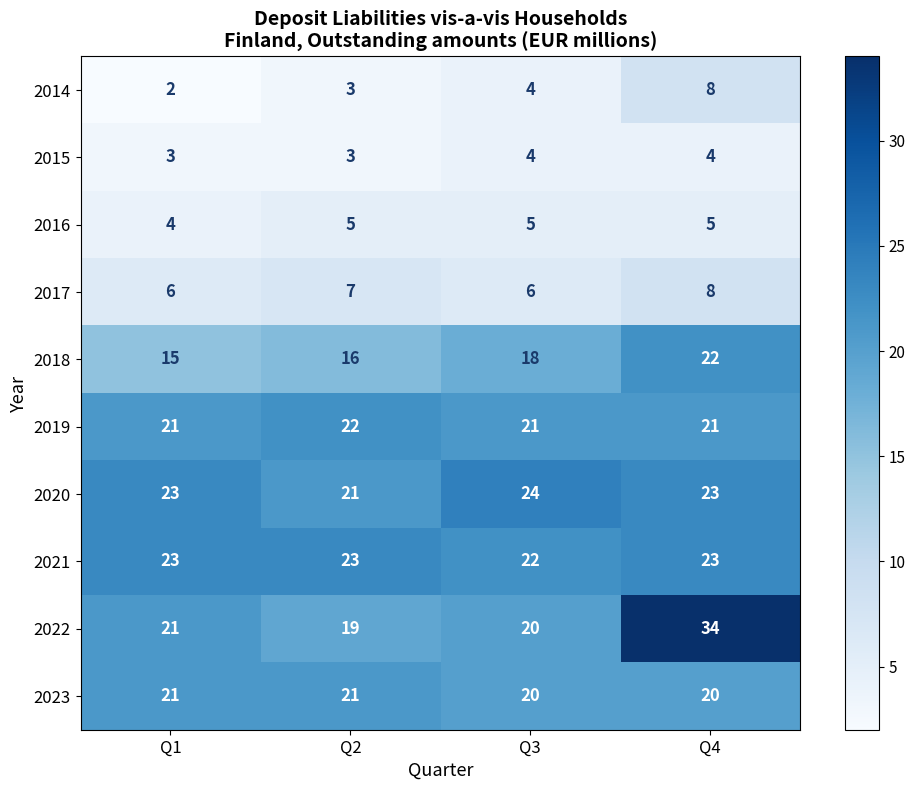

What is the smallest value displayed?

2